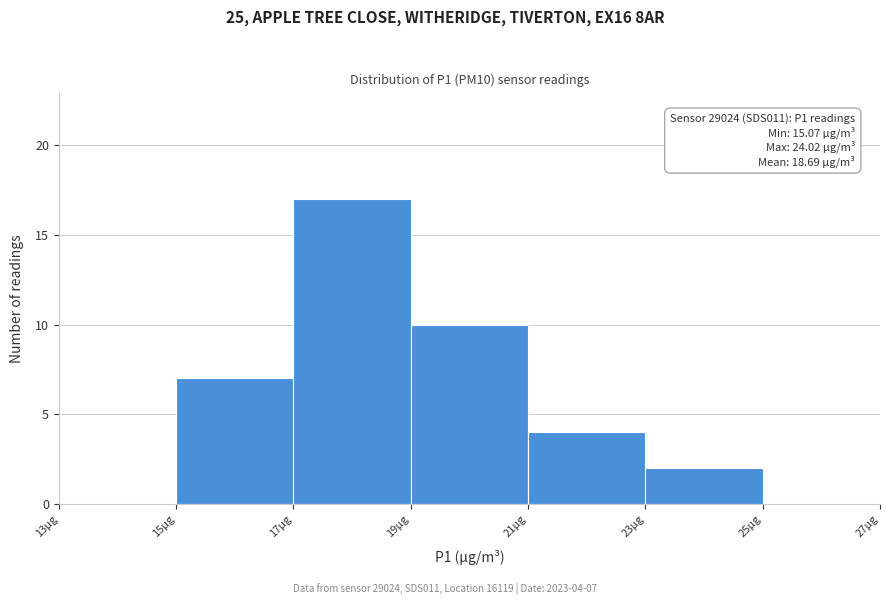

Over which range of the x-axis is the bar tallest?

17 to 19